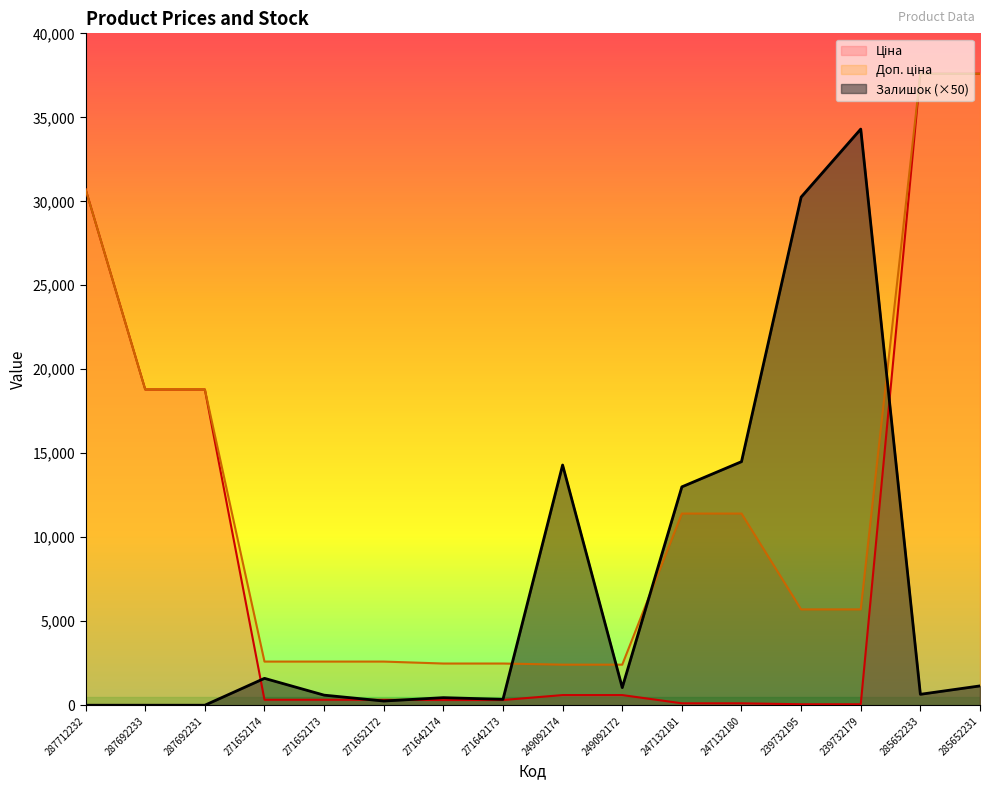

True or false: Ціна and Доп. ціна cross at least once.

False